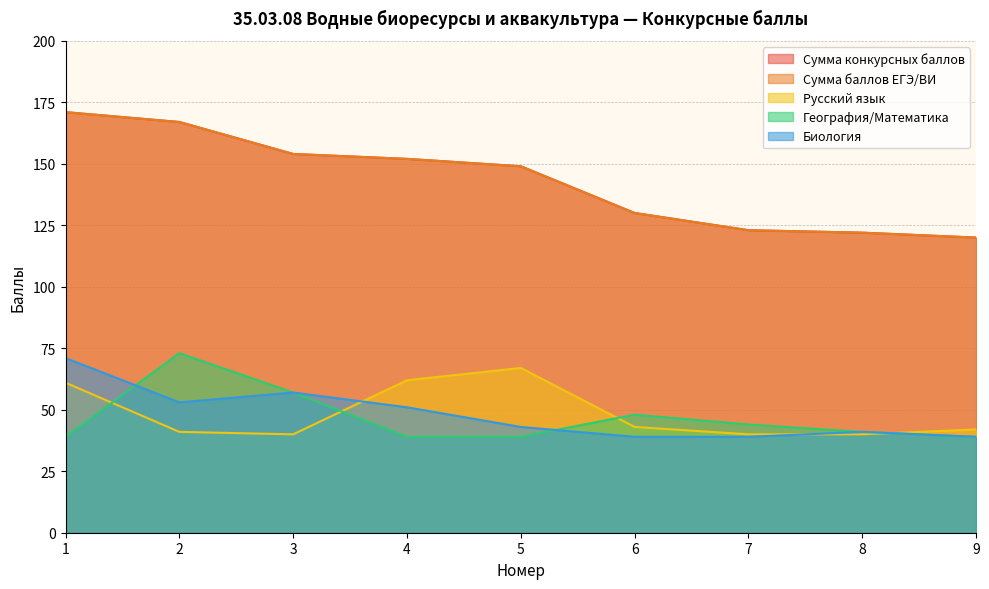

At which label does География/Математика first exceed 41?

2